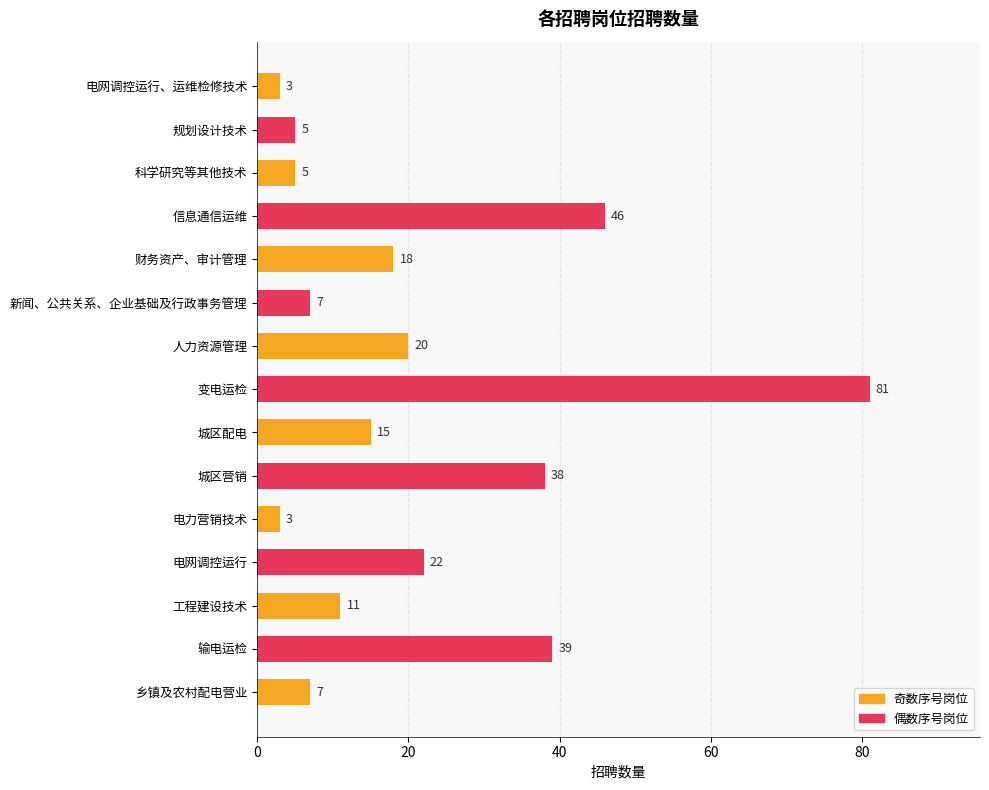

What is the sum of all values?

320